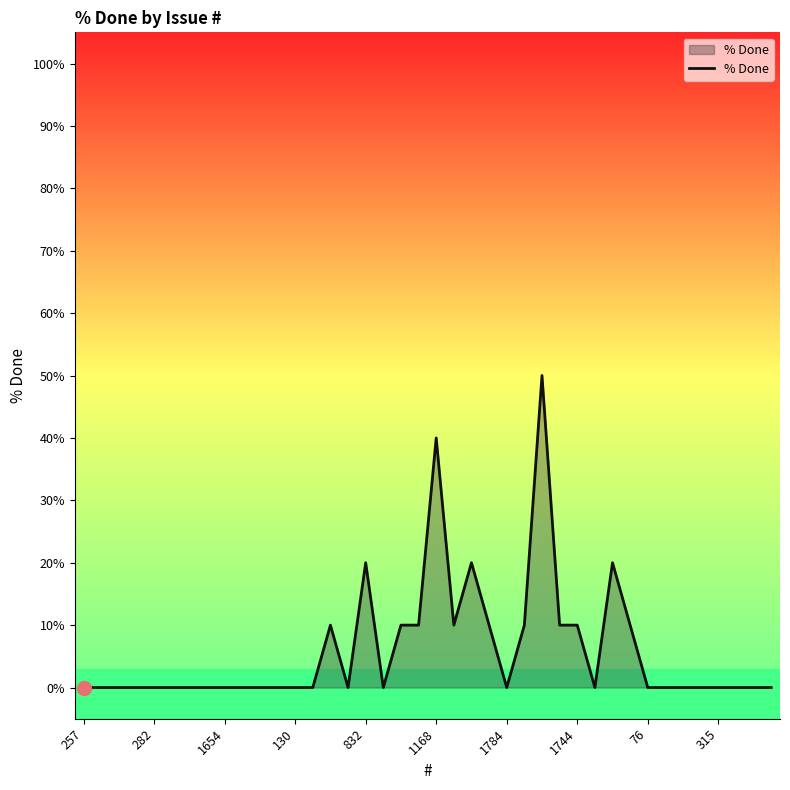

What is the difference between the maximum and minimum values?

50